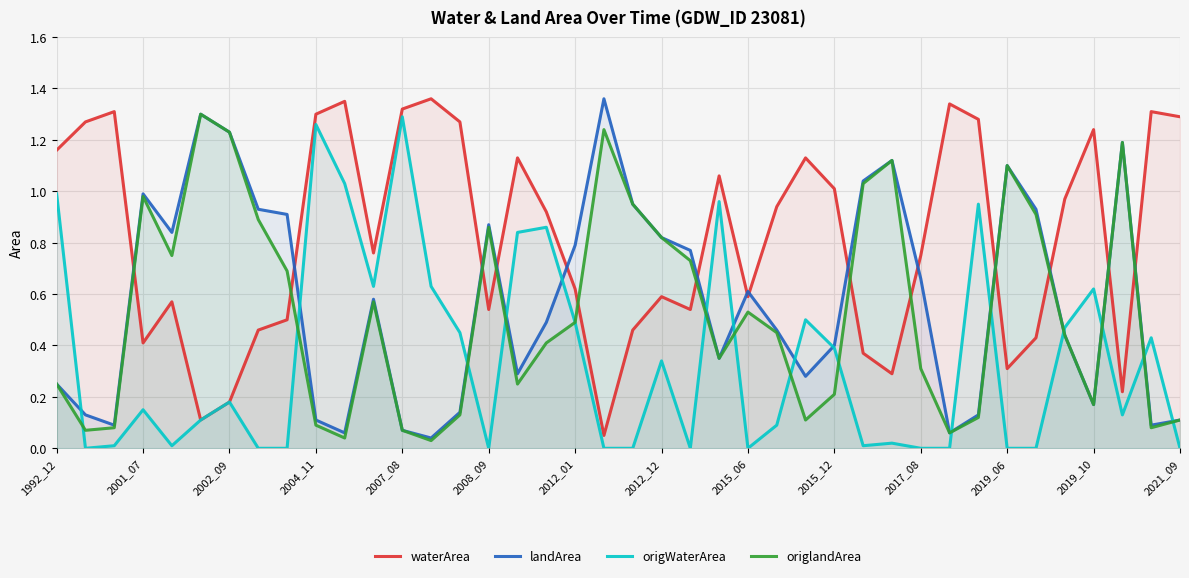

Is the value of waterArea at 32 greater than the value of landArea at 25?

Yes